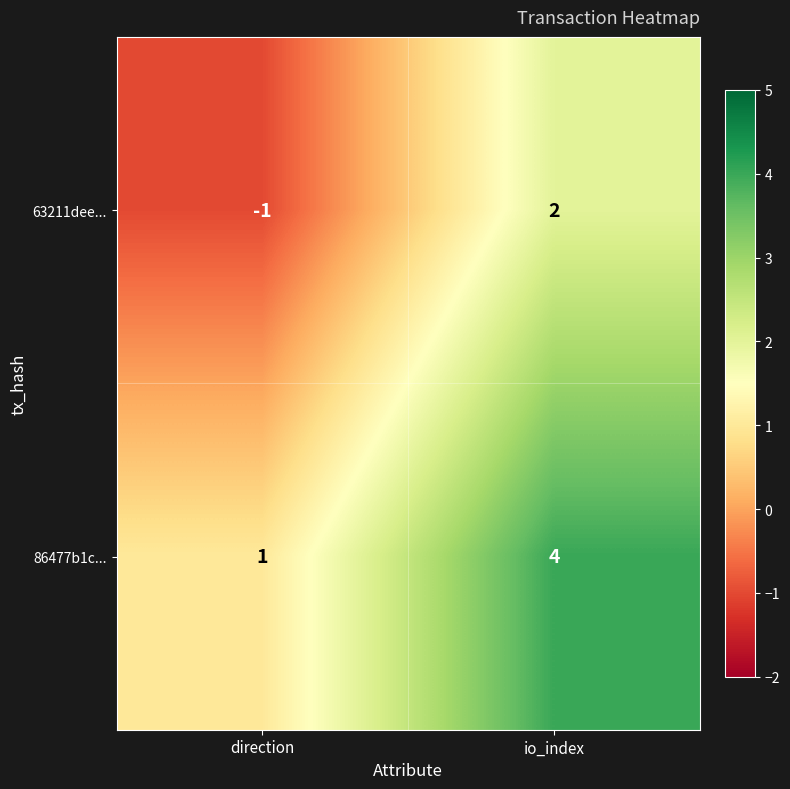

What is the difference between the maximum and minimum values in the 63211dee... series?

3